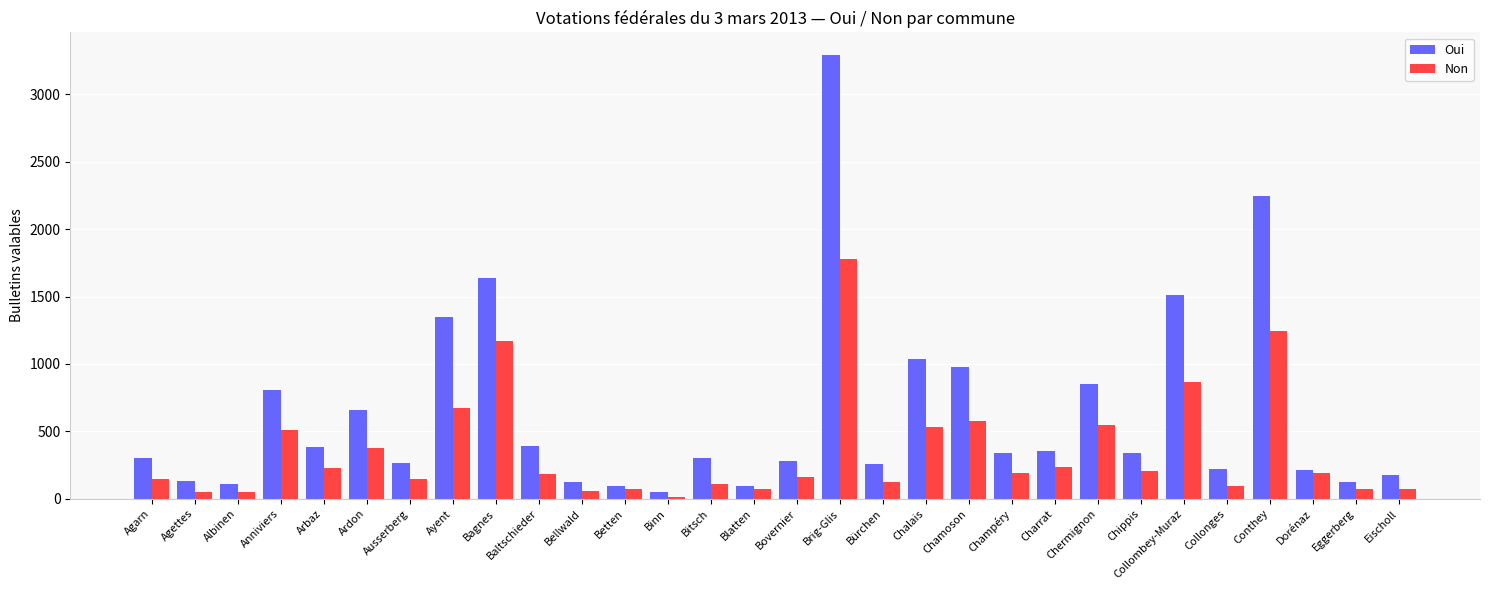

What is the label of the 7th bar from the left?

Ausserberg